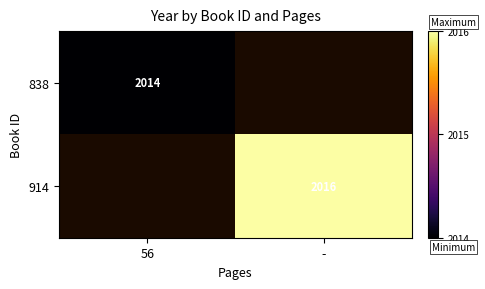

The 914 series shows 776 at -. True or false?

False